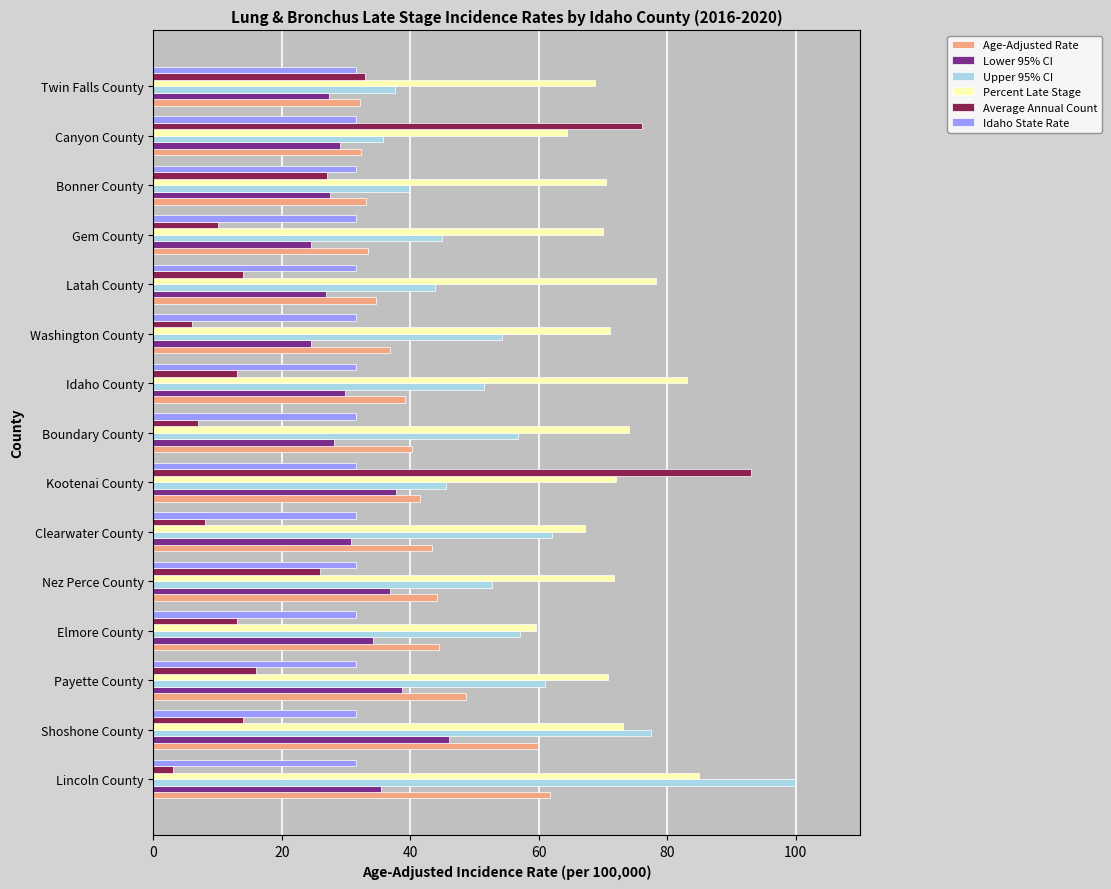

Rank the series by their maximum value, from highest to lowest.

Upper 95% CI, Average Annual Count, Percent Late Stage, Age-Adjusted Rate, Lower 95% CI, Idaho State Rate